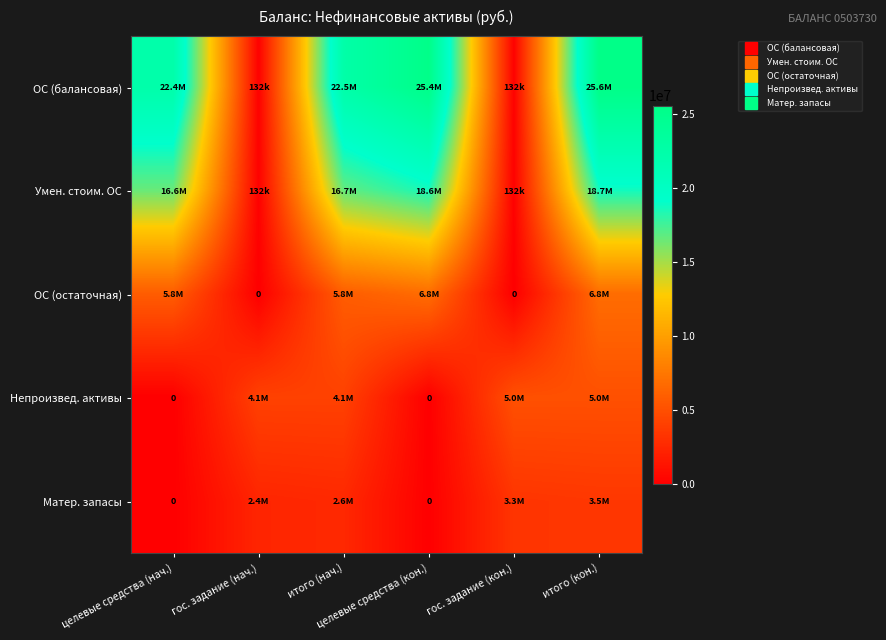

What is the approximate value of Матер. запасы at итого (нач.)?

2556544.7